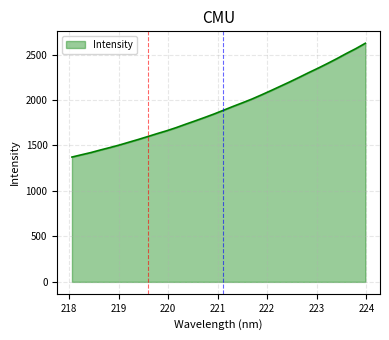

What is the smallest value displayed?

1372.5